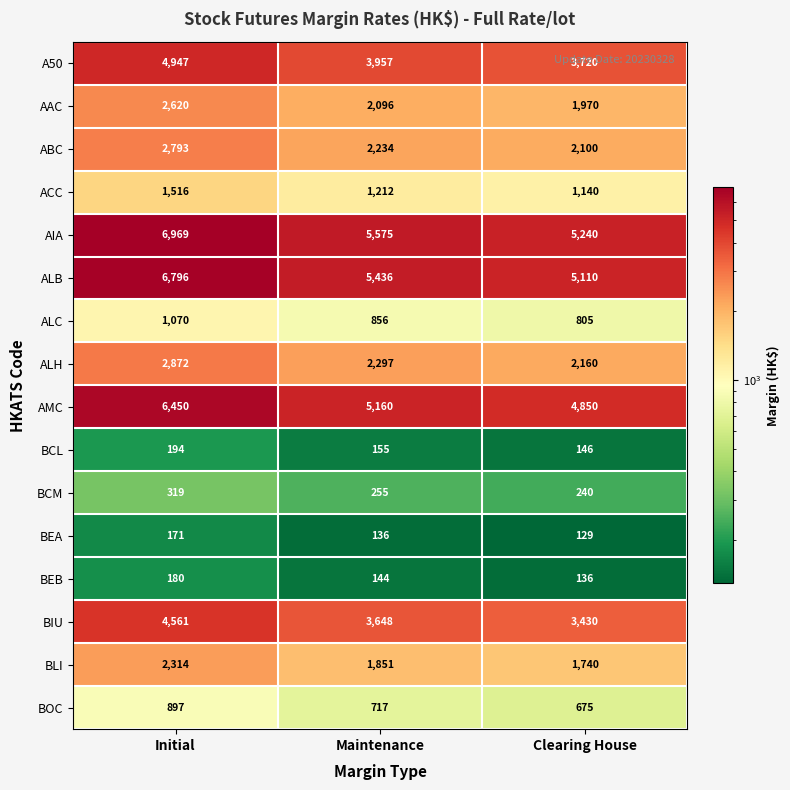

How many values in the AIA series are below 5575?

1